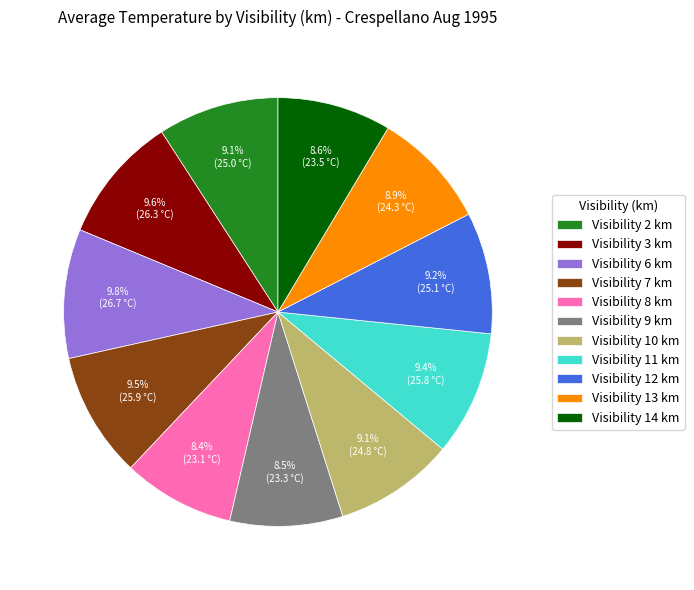

Is Visibility 2 km the majority of the pie?

No